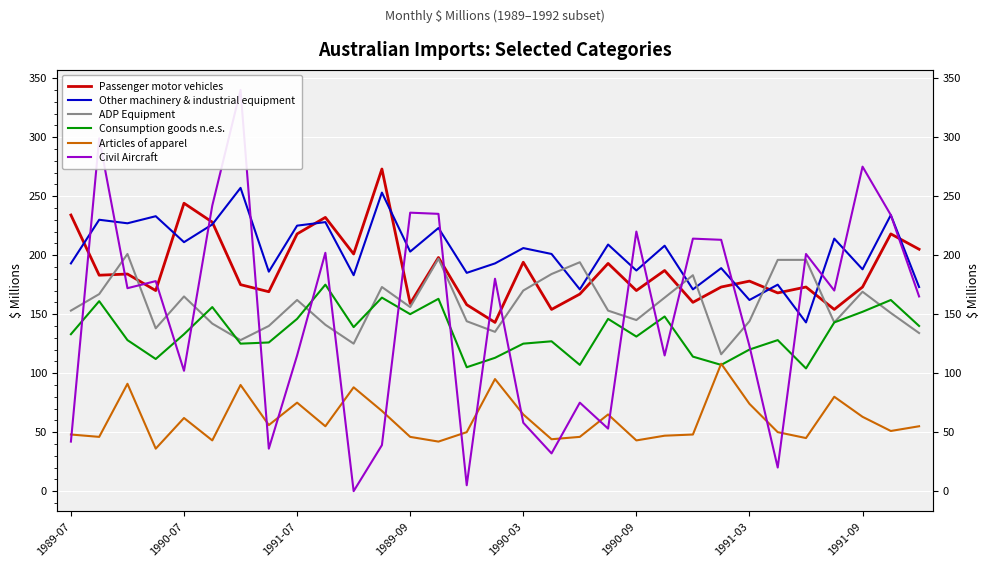

True or false: Other machinery & industrial equipment has a value of 147 at 1990-07.

False